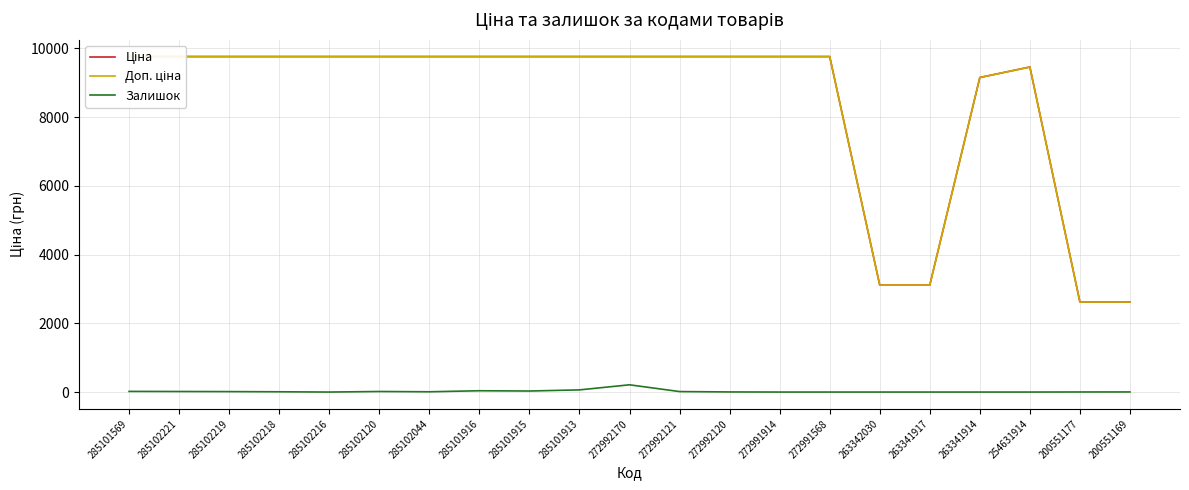

True or false: Доп. ціна and Ціна intersect in this chart.

False